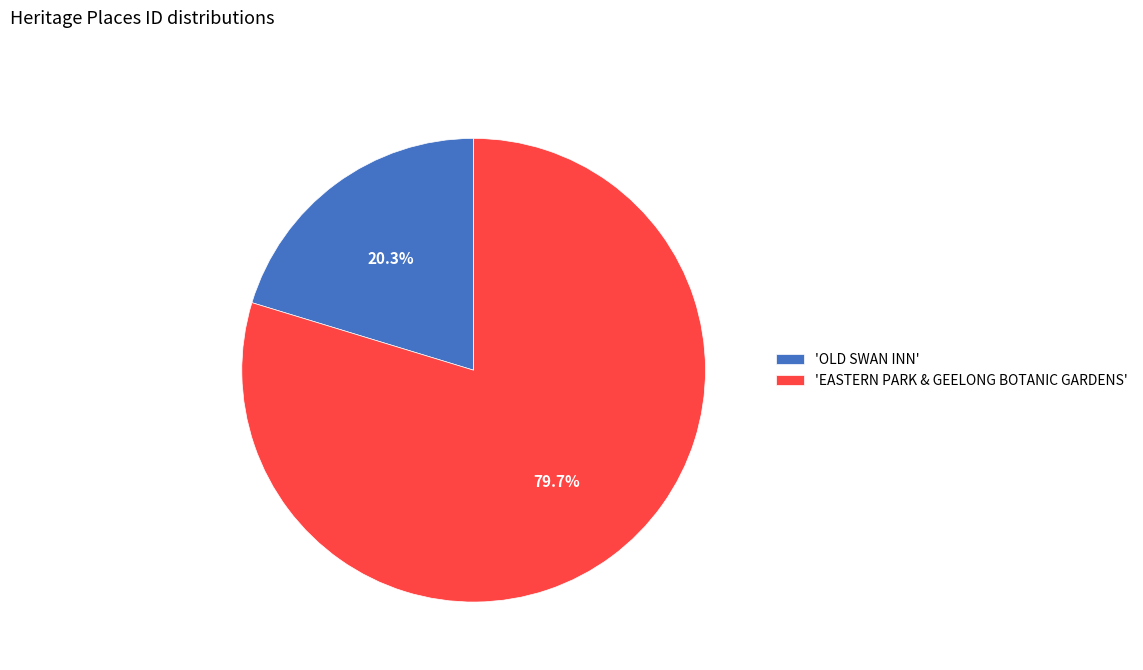

What is the ratio of the value at 'OLD SWAN INN' to the value at 'EASTERN PARK & GEELONG BOTANIC GARDENS'?

0.3